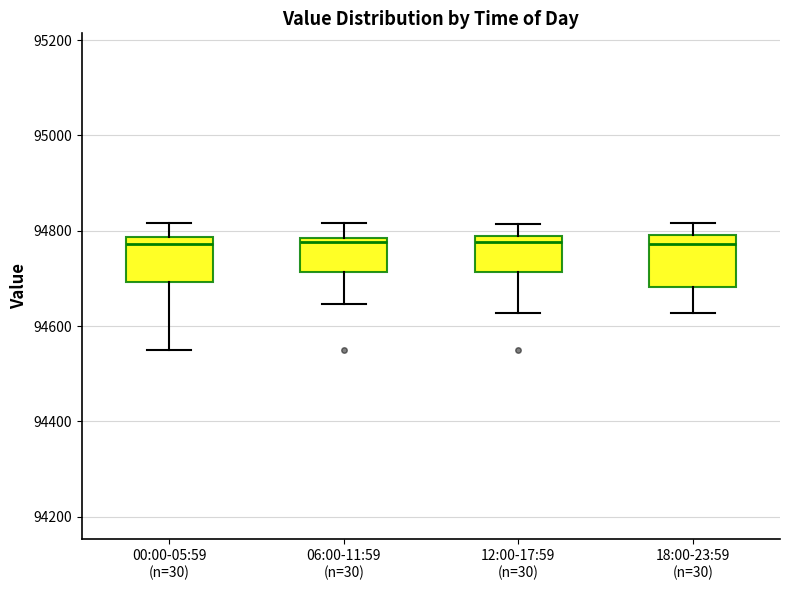

Reading left to right, read every box against the y-axis: the position of its median line, the range the box covers, and the ends of its whiskers. The values are not printed on the chart, so give them approximately, as read against the axis.

00:00-05:59 (n=30): median 94780 (just below the box's upper edge), box 94700 to 94780, whiskers 94560 to 94820
06:00-11:59 (n=30): median 94780 (just below the box's upper edge), box 94720 to 94780, whiskers 94640 to 94820
12:00-17:59 (n=30): median 94780 (just below the box's upper edge), box 94720 to 94780, whiskers 94620 to 94820
18:00-23:59 (n=30): median 94780, box 94680 to 94800, whiskers 94620 to 94820